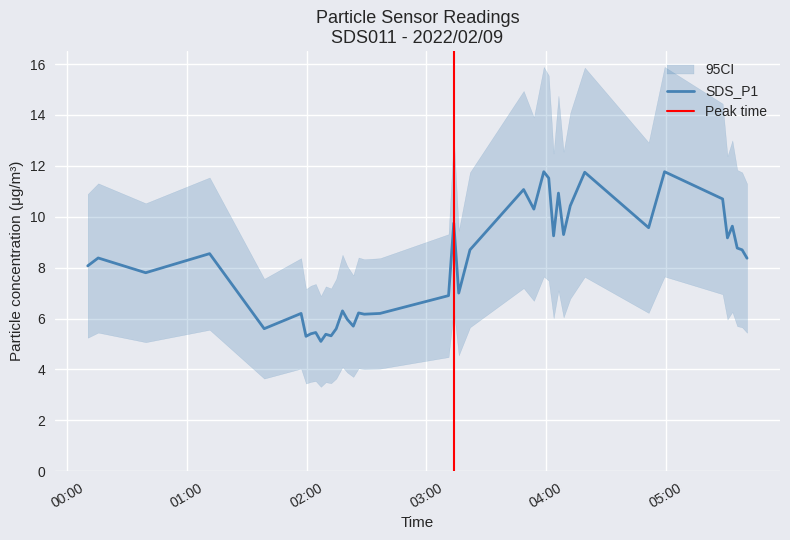

The chart shows a value of 11.8 at 2022/02/09 03:58:53. True or false?

True